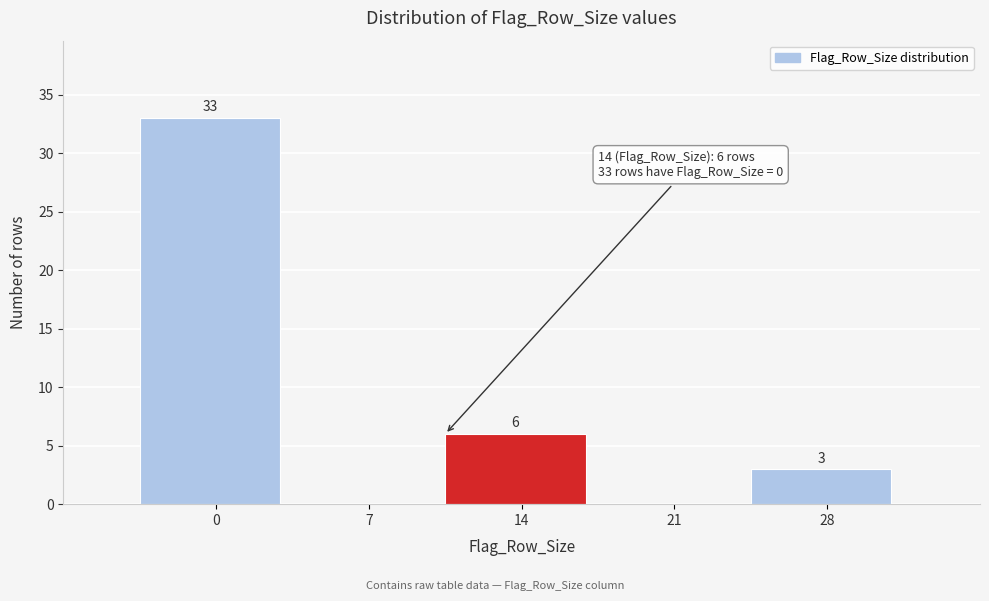

Reading left to right, extract all data points from this chart.

0=33	7=0	14=6	21=0	28=3